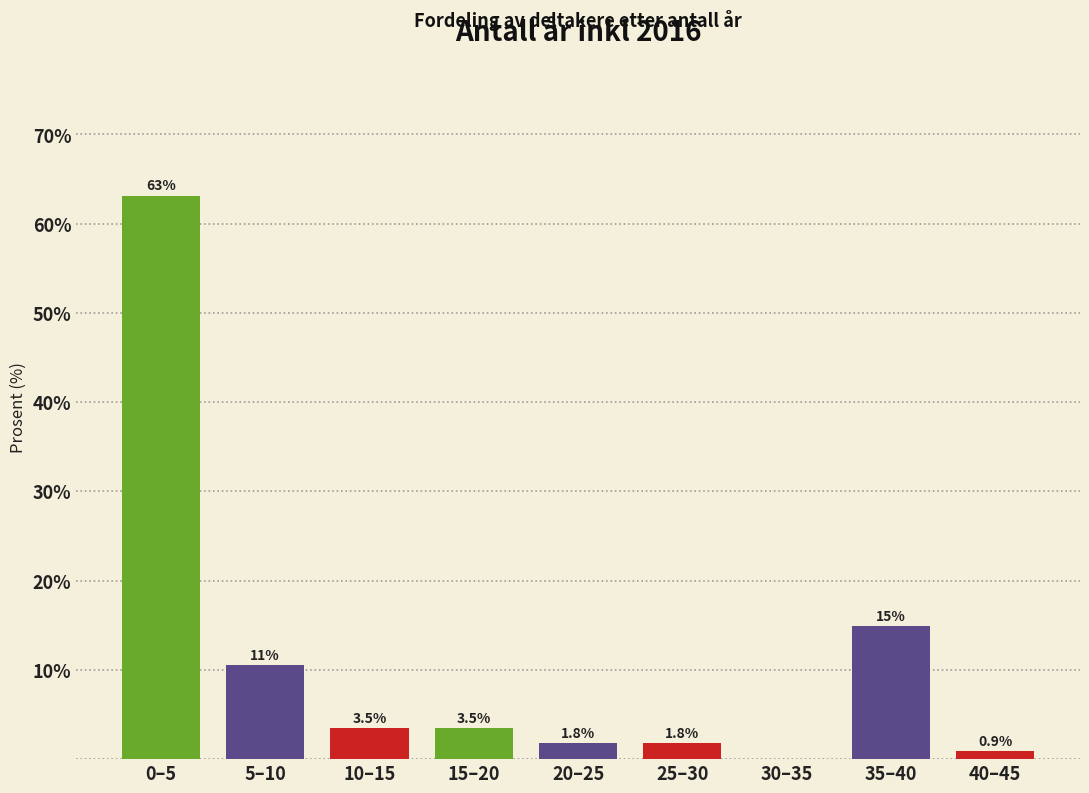

Reading left to right, what are all the values shown in this chart?

0–5=63.2	5–10=10.5	10–15=3.5	15–20=3.5	20–25=1.8	25–30=1.8	30–35=0.0	35–40=14.9	40–45=0.9